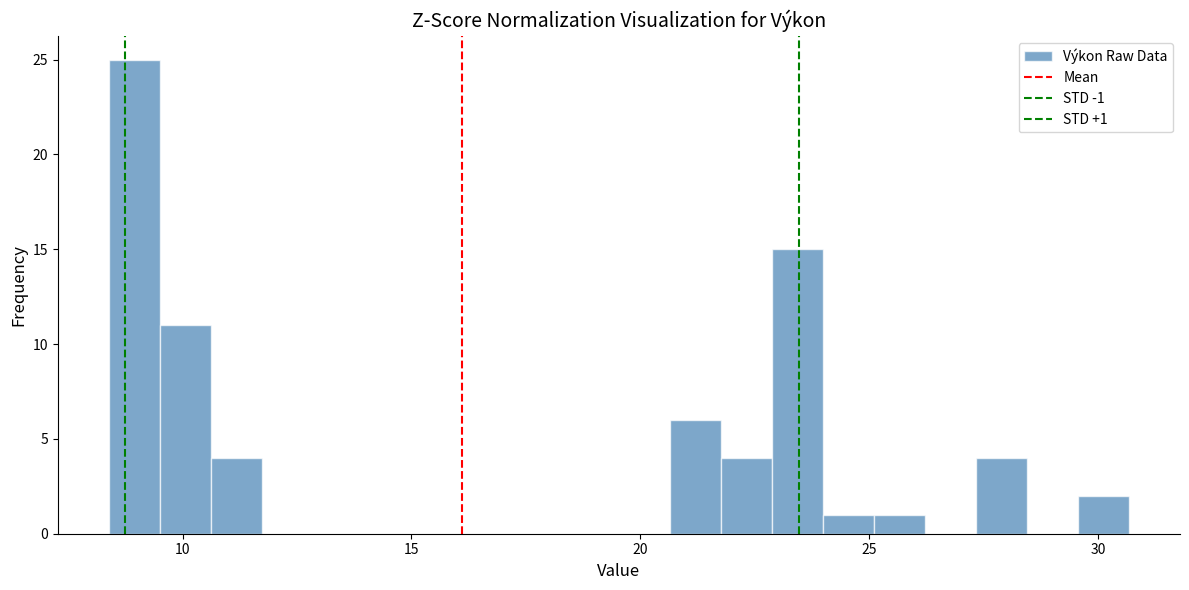

Read against the x-axis, roughly where is the centre of the tallest bar?

9.0